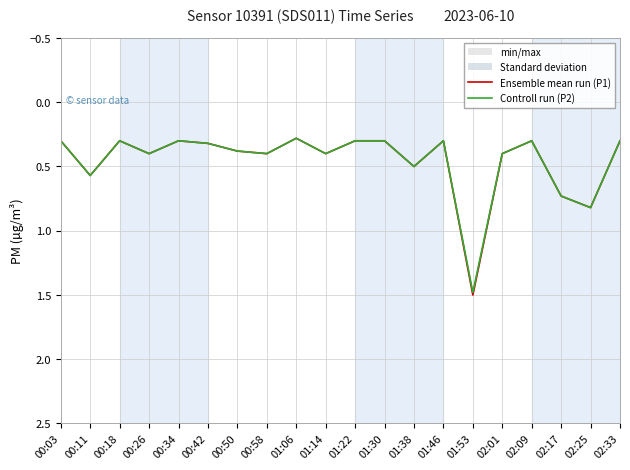

True or false: Ensemble mean run (P1) and Controll run (P2) cross at least once.

False